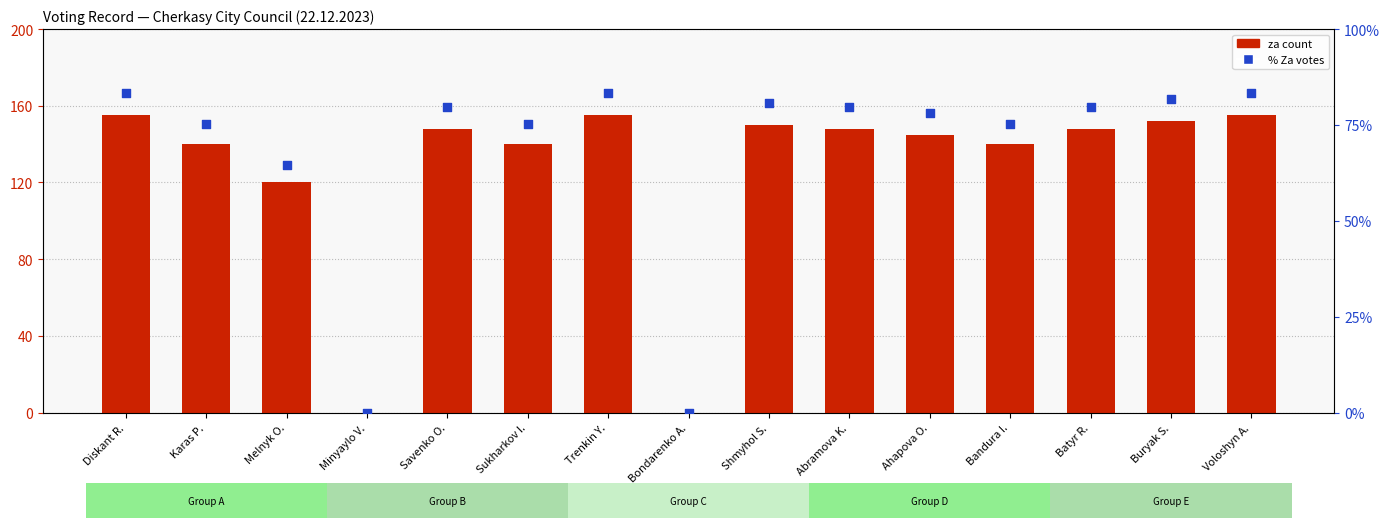

Which series has the largest total across all categories?

za count